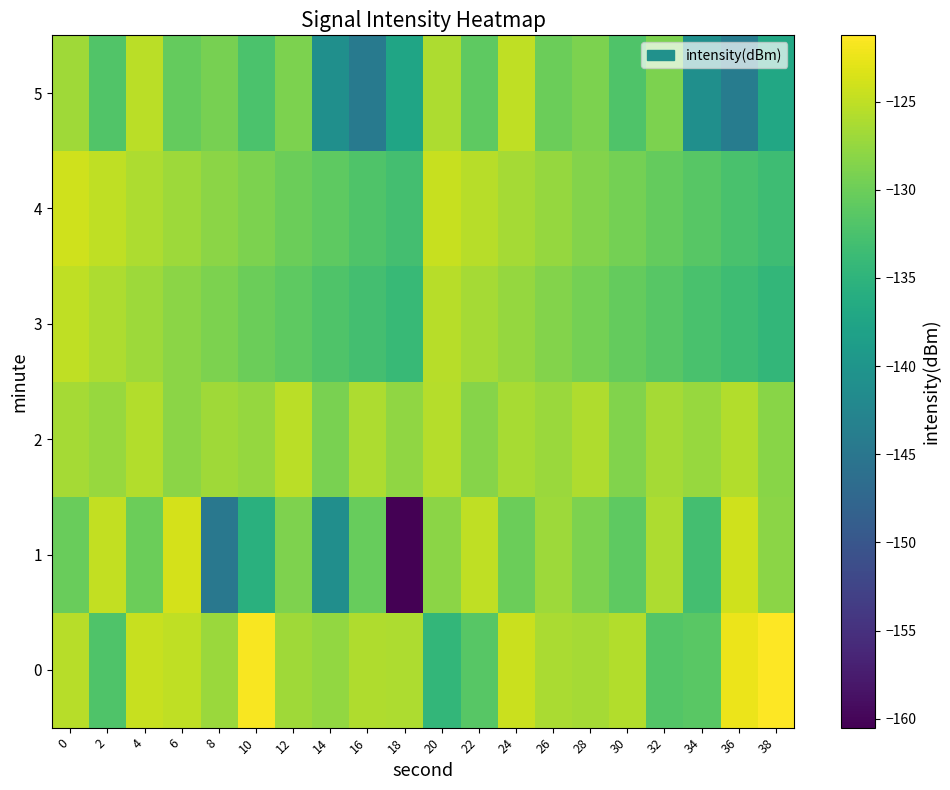

Reading right to left, transcribe all the data shown in this chart.

0: 38=-121.2	36=-122.4	34=-131.2	32=-131.7	30=-125.7	28=-126.6	26=-126.3	24=-124.4	22=-131.4	20=-134.5	18=-126.0	16=-125.9	14=-127.6	12=-126.9	10=-121.6	8=-127.1	6=-125.0	4=-124.6	2=-132.1	0=-125.4
1: 38=-128.0	36=-124.0	34=-133.0	32=-126.0	30=-131.0	28=-129.0	26=-127.0	24=-130.0	22=-125.0	20=-128.0	18=-160.5	16=-130.3	14=-141.1	12=-128.9	10=-135.6	8=-144.8	6=-123.8	4=-130.0	2=-124.9	0=-130.3
2: 38=-128.2	36=-125.8	34=-127.3	32=-126.5	30=-128.7	28=-125.9	26=-127.1	24=-126.3	22=-128.4	20=-125.6	18=-127.8	16=-126.1	14=-129.2	12=-125.3	10=-127.5	8=-126.9	6=-128.1	4=-125.7	2=-127.3	0=-126.5
3: 38=-134.5	36=-133.5	34=-132.5	32=-131.5	30=-130.5	28=-129.5	26=-128.5	24=-127.5	22=-126.5	20=-125.5	18=-134.0	16=-133.0	14=-132.0	12=-131.0	10=-130.0	8=-129.0	6=-128.0	4=-127.0	2=-126.0	0=-125.0
4: 38=-133.5	36=-132.5	34=-131.5	32=-130.5	30=-129.5	28=-128.5	26=-127.5	24=-126.5	22=-125.5	20=-124.5	18=-133.0	16=-132.0	14=-131.0	12=-130.0	10=-129.0	8=-128.0	6=-127.0	4=-126.0	2=-125.0	0=-124.0
5: 38=-137.0	36=-144.0	34=-141.0	32=-129.0	30=-132.0	28=-129.0	26=-130.0	24=-125.0	22=-131.0	20=-126.0	18=-137.4	16=-144.5	14=-141.0	12=-129.0	10=-132.4	8=-129.2	6=-130.5	4=-125.3	2=-131.9	0=-126.9